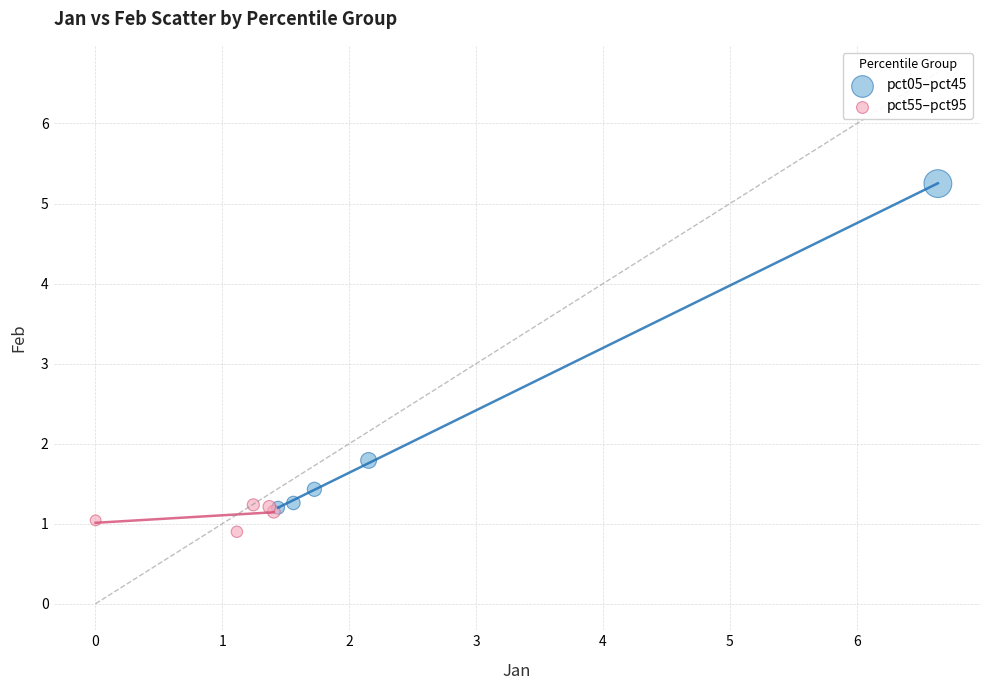

Which series reaches the maximum Y coordinate?

pct05–pct45